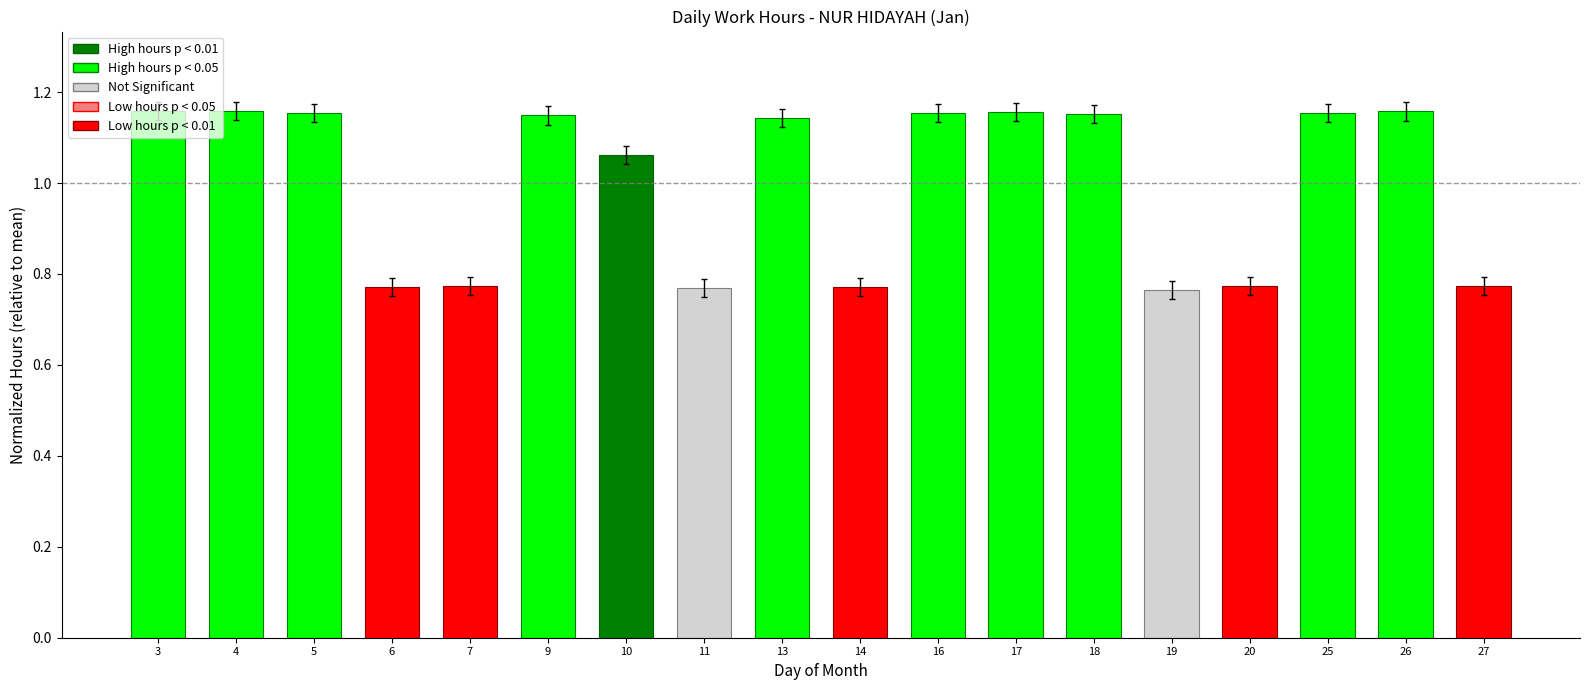

How many values are between 0 and 1?

7